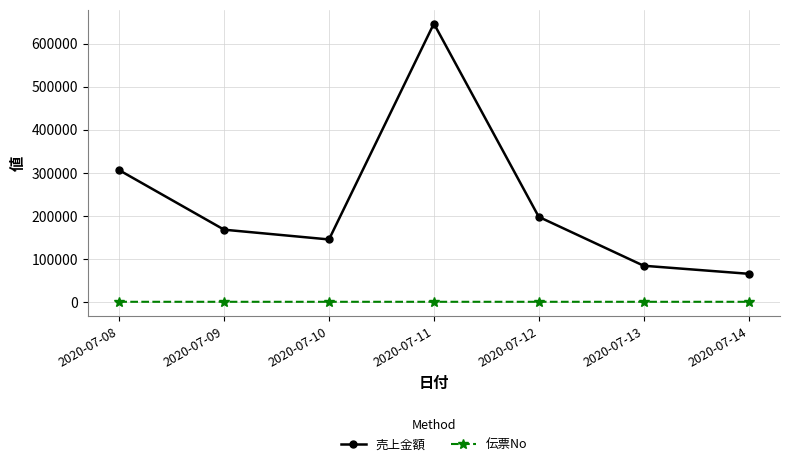

How many lines are shown in the chart?

2